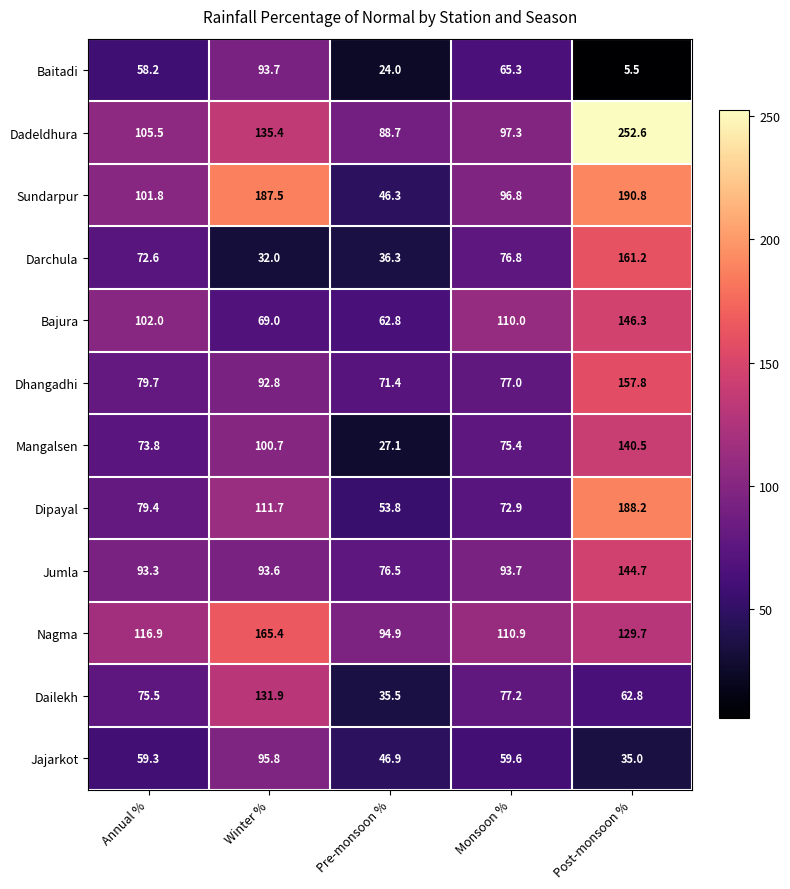

What is the lowest value of the Jajarkot series?

35.0